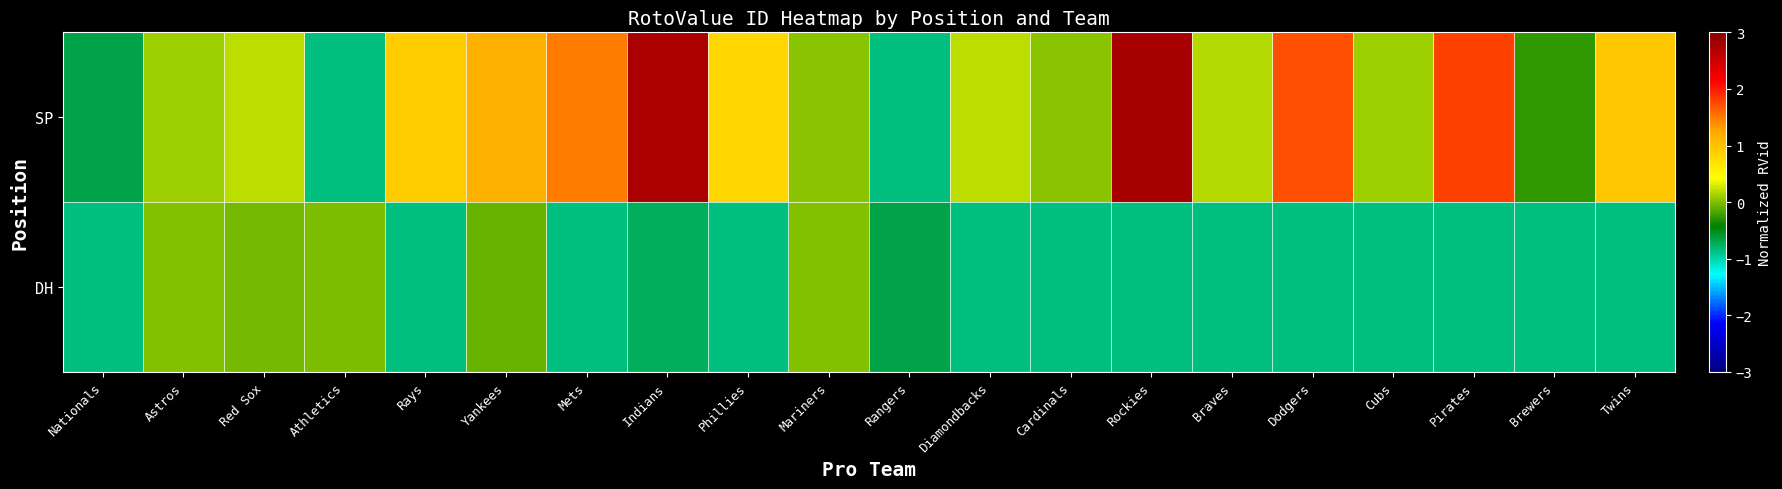

Which series has the widest spread of values?

SP